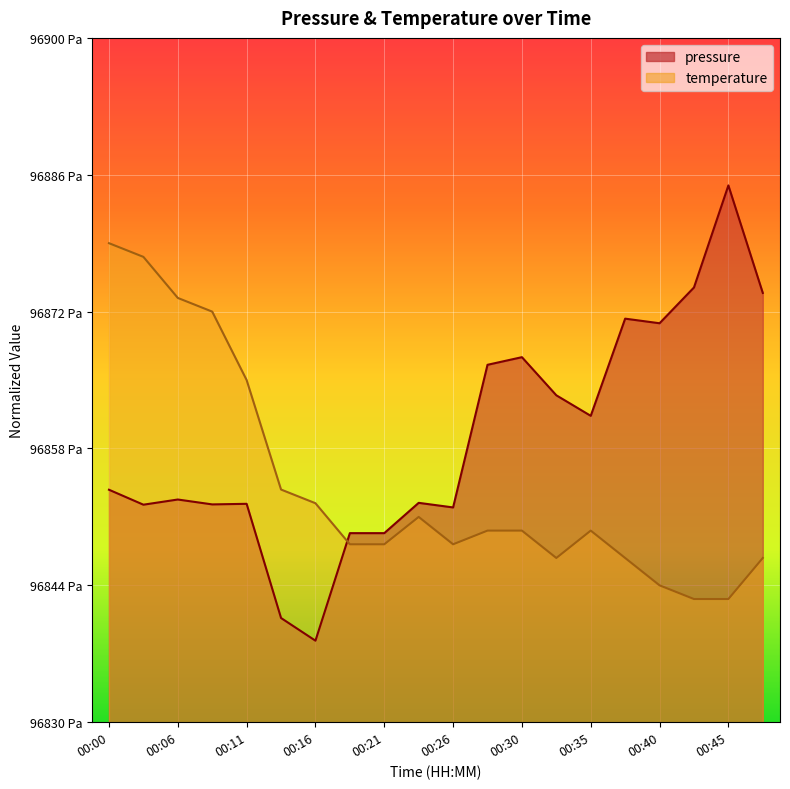

The value of pressure at 00:16 is 0.2. True or false?

False